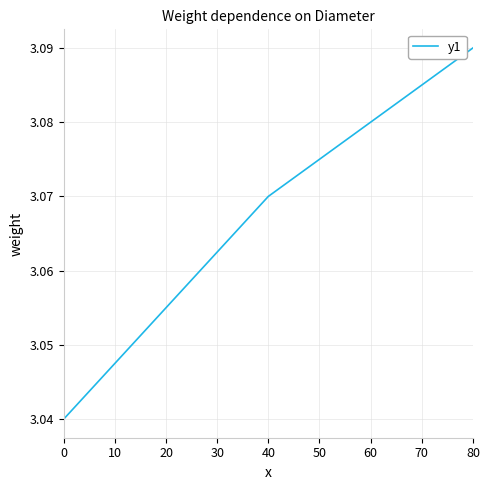

List the labels in order of value, smallest first.

0, 40, 80